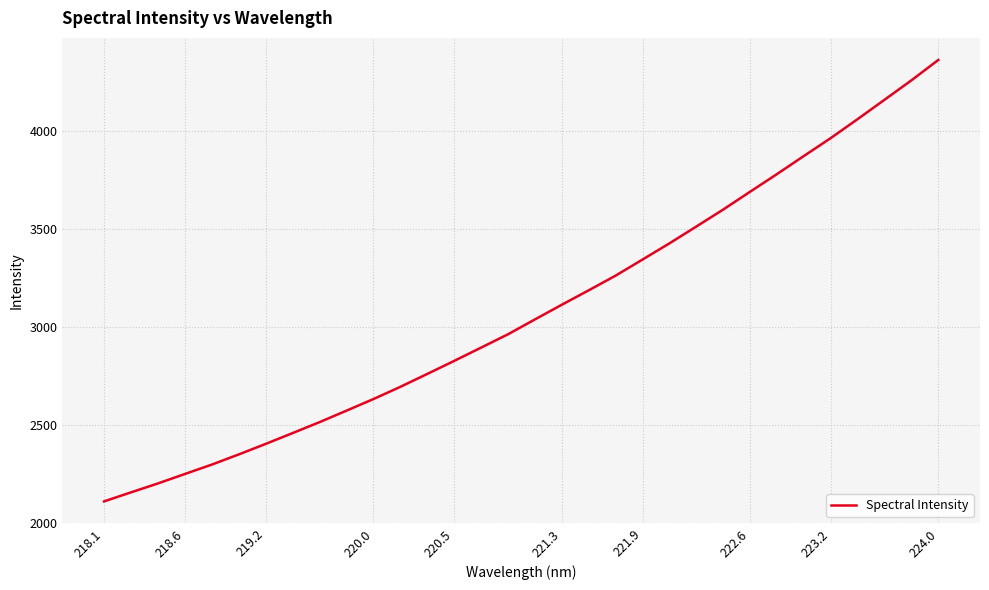

What is the smallest value displayed?

2109.3